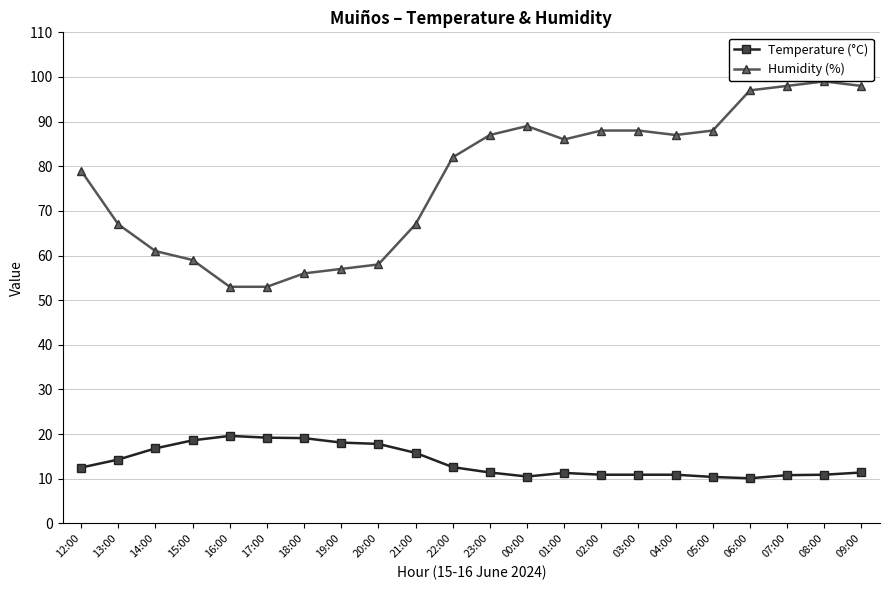

At which label does Humidity (%) first exceed 86?

23:00